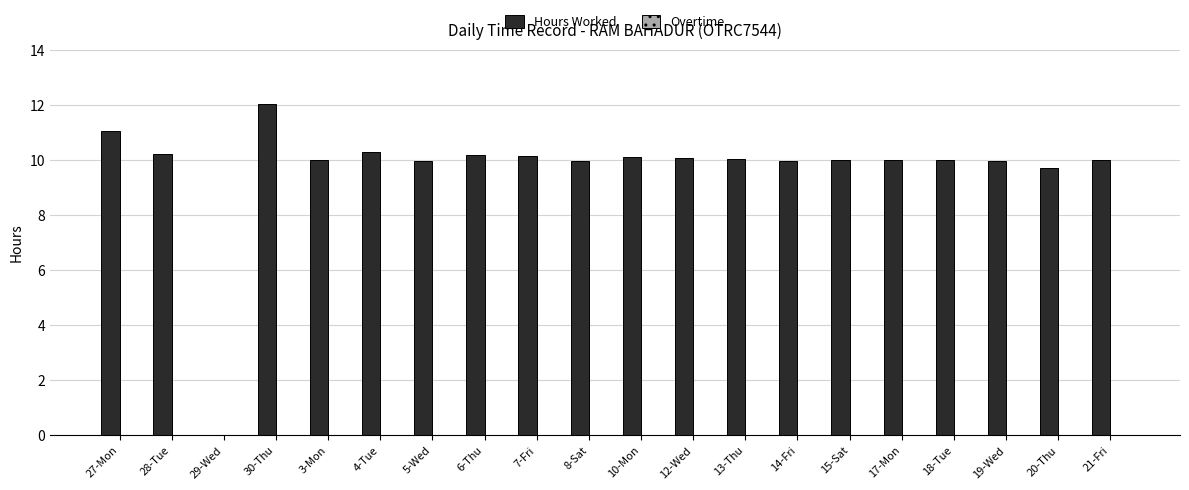

True or false: the data shows 17.1 at 7-Fri.

False